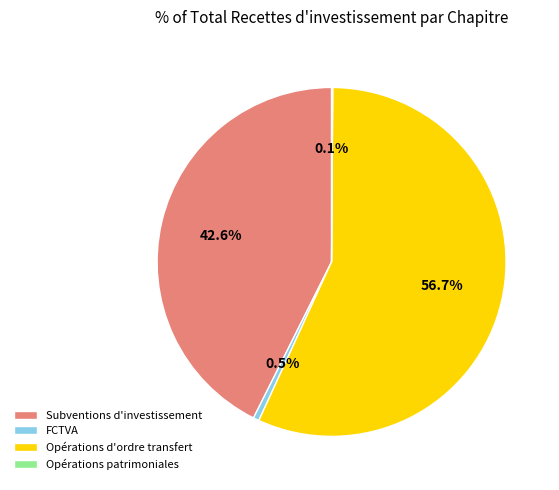

To the nearest percent, what is the difference between the largest and smallest slice percentages?

57%